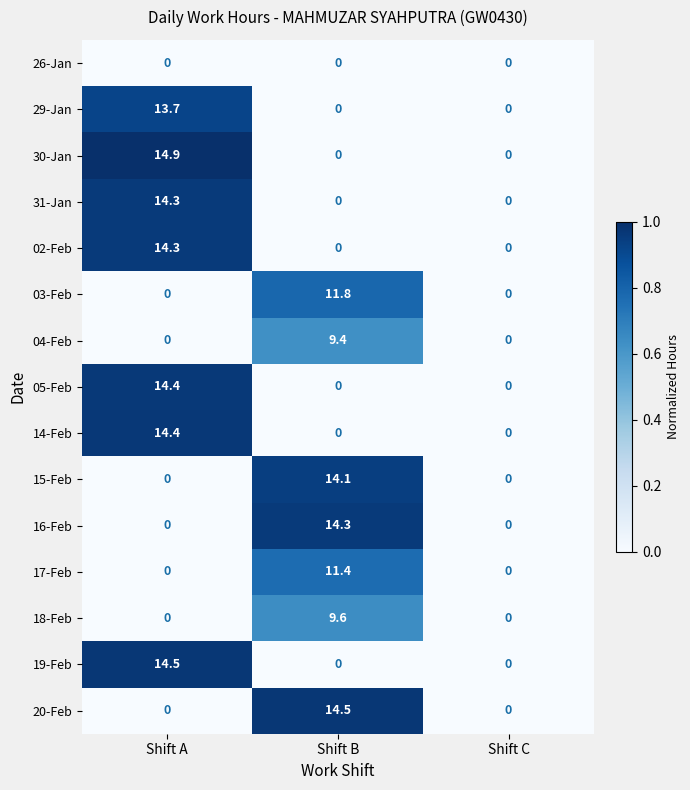

How many distinct data groups are displayed?

15